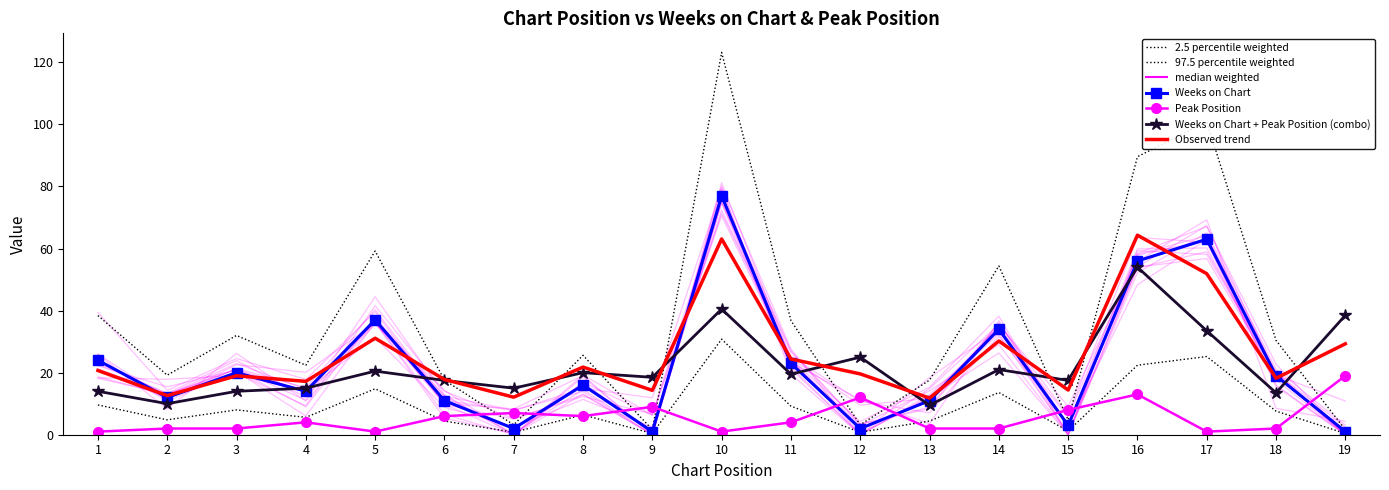

Which category has the highest value across all series?

10